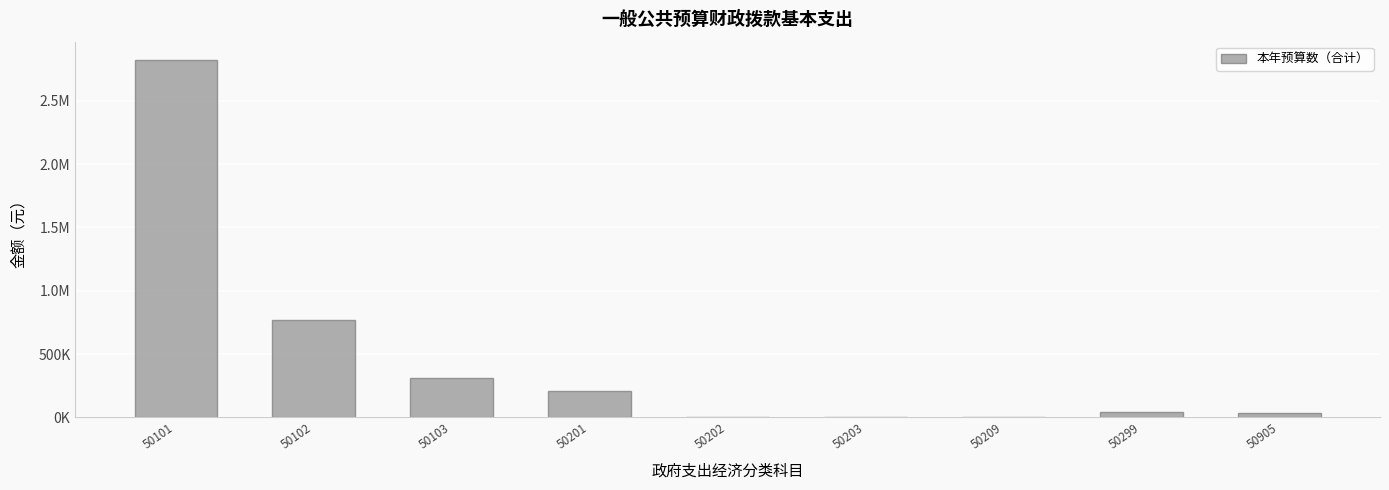

Are the bars horizontal?

No